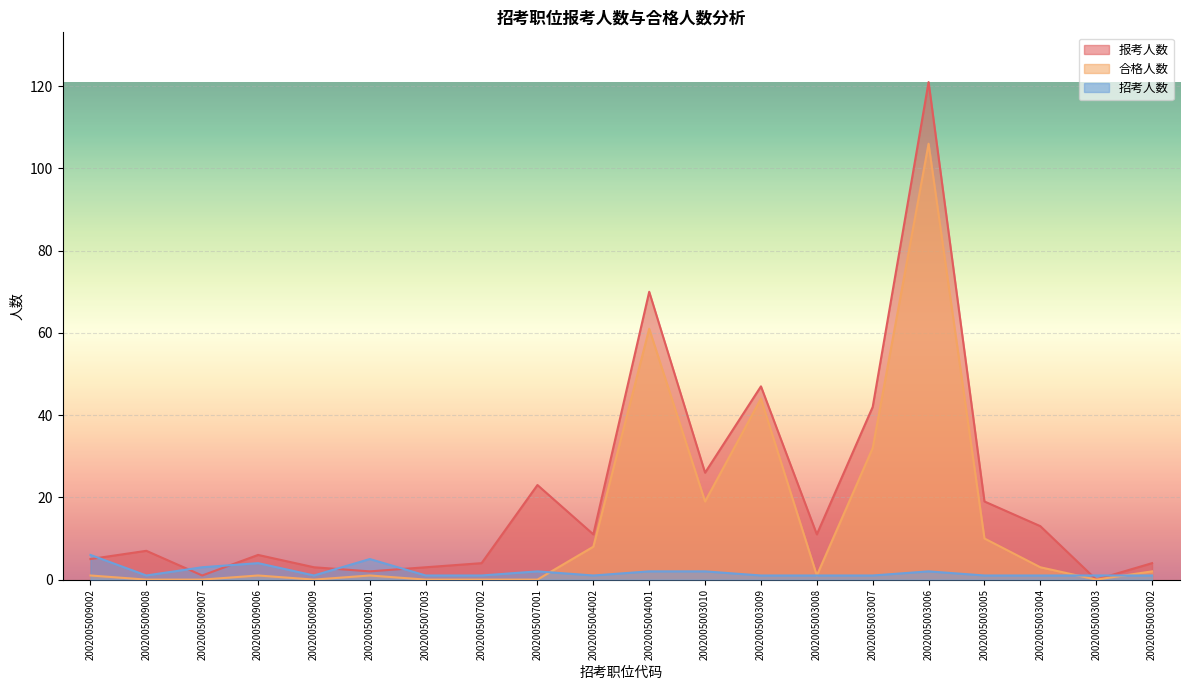

At which category does 合格人数 reach its first local peak?

2002005009006